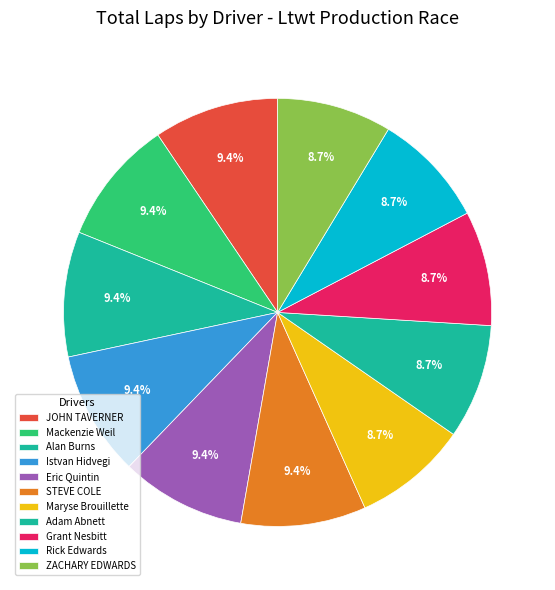

Is it true that ZACHARY EDWARDS is 20% of the pie?

False